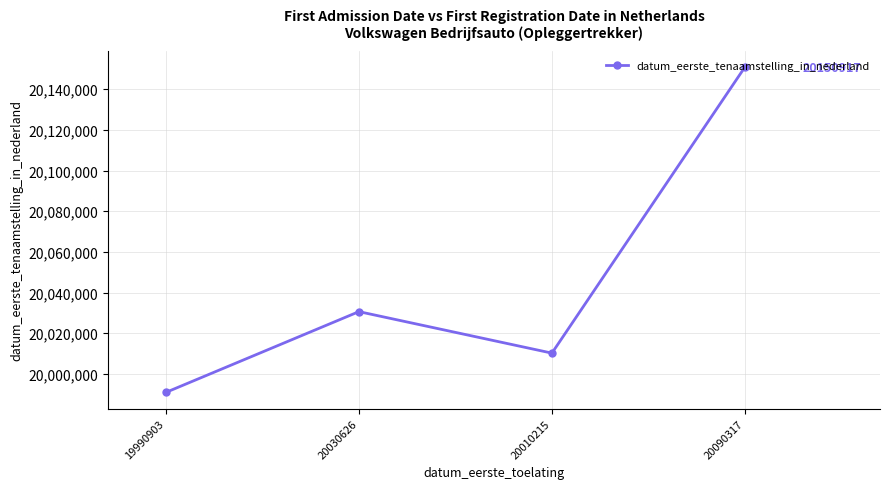

List the labels in order of value, largest first.

20090317, 20030626, 20010215, 19990903